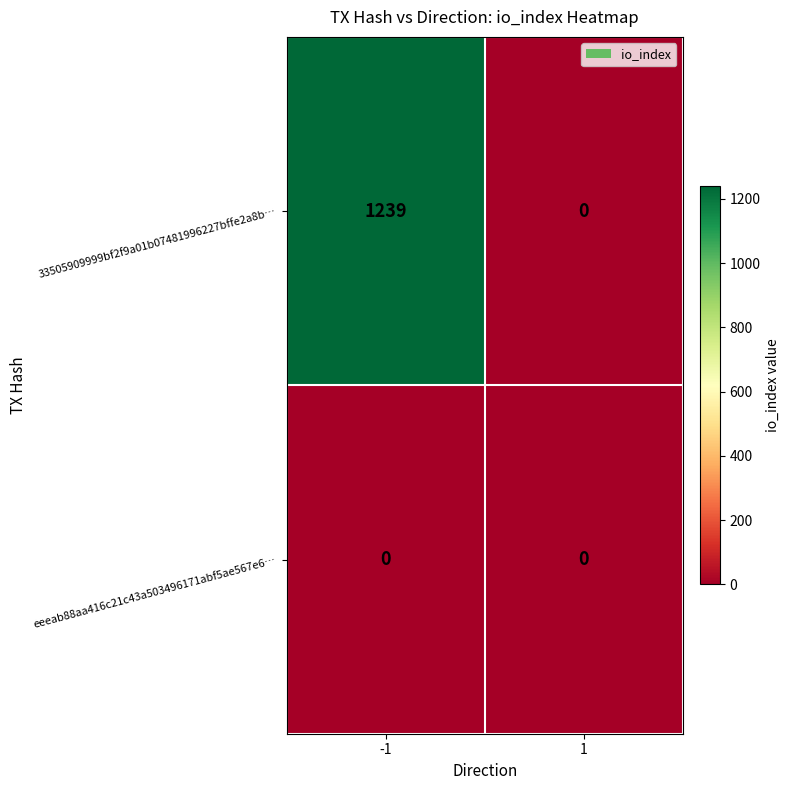

Reading right to left, what are all the values shown in this chart?

33505909999bf2f9a01b07481996227bffe2a8b…: 1=0	-1=1239
eeeab88aa416c21c43a503496171abf5ae567e6…: 1=0	-1=0